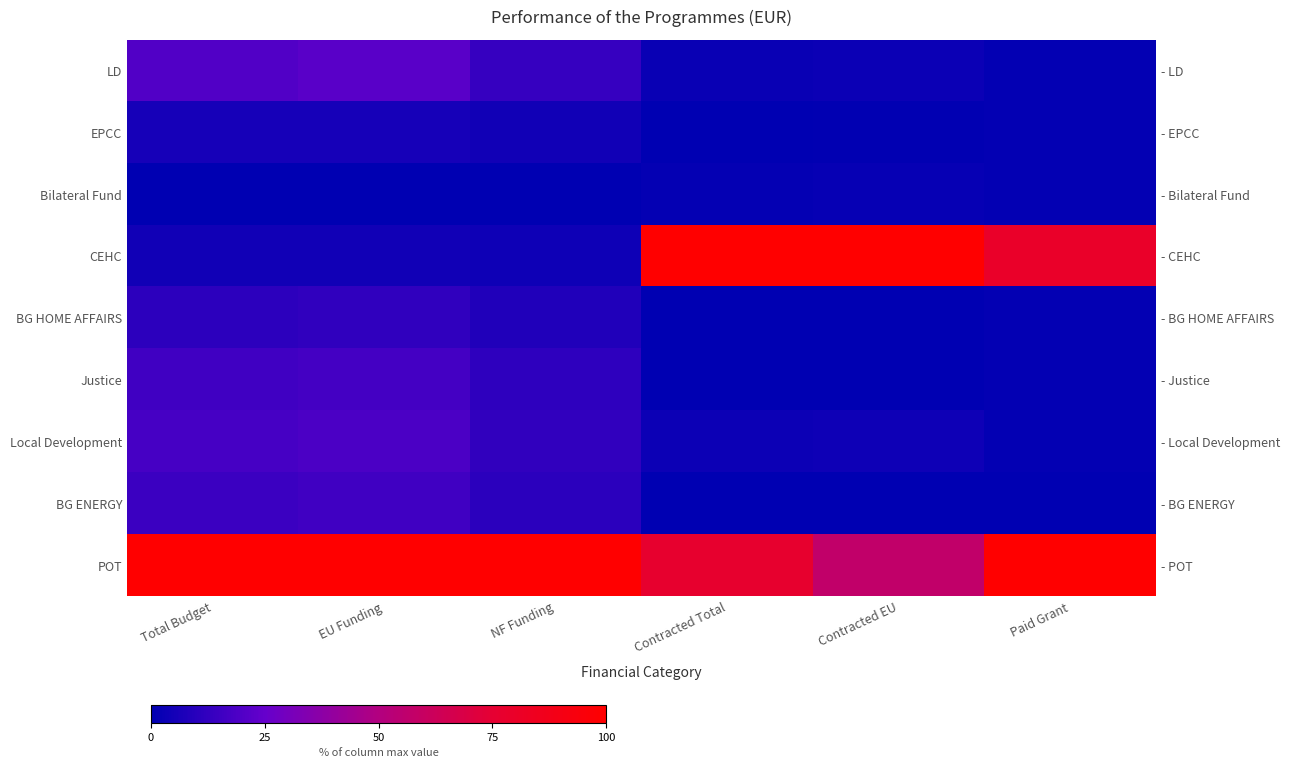

The value of Local Development at Total Budget is 11.5. True or false?

False